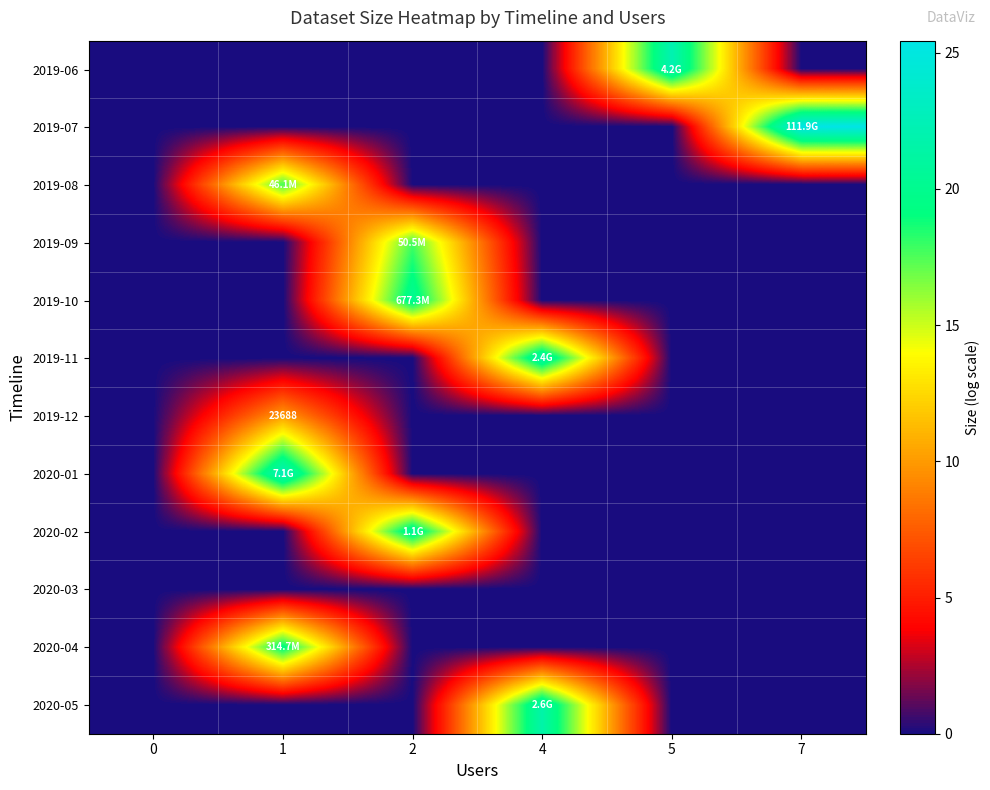

Rank the series at 0 from lowest to highest value.

2019-06, 2019-07, 2019-08, 2019-09, 2019-10, 2019-11, 2019-12, 2020-01, 2020-02, 2020-03, 2020-04, 2020-05